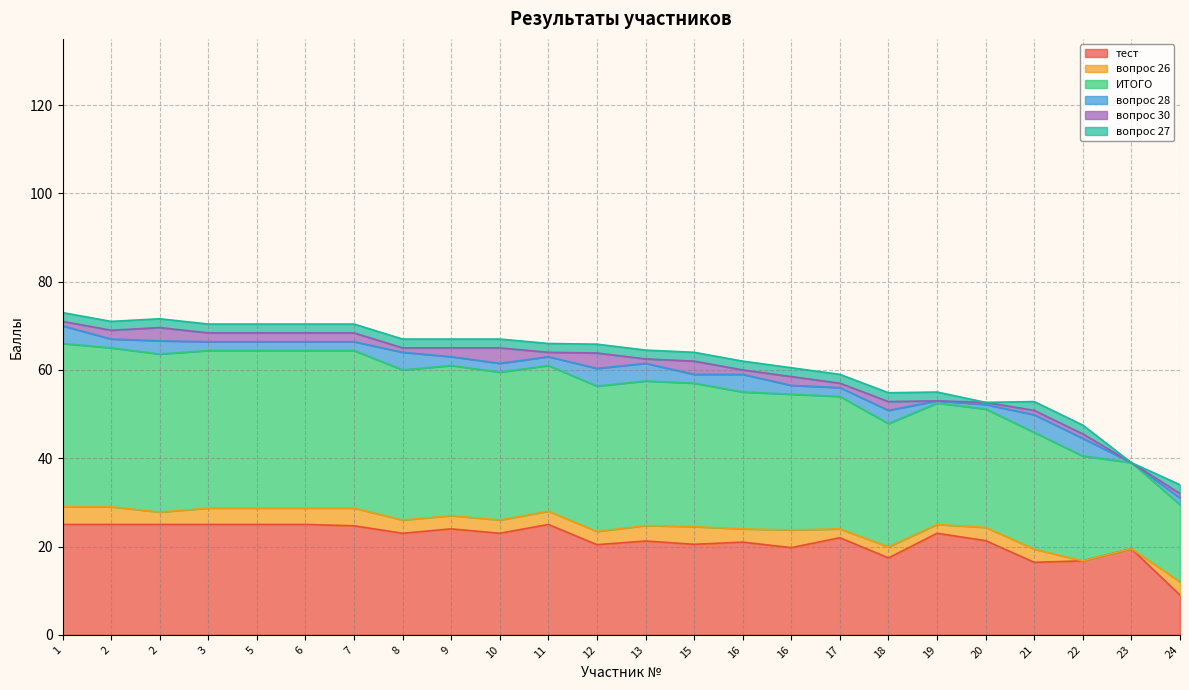

What is the difference between the highest and lowest values at 16?

30.0